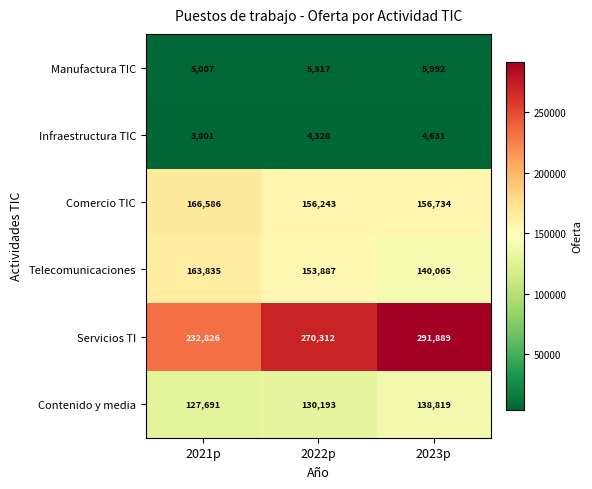

How many data points does each series have?

3